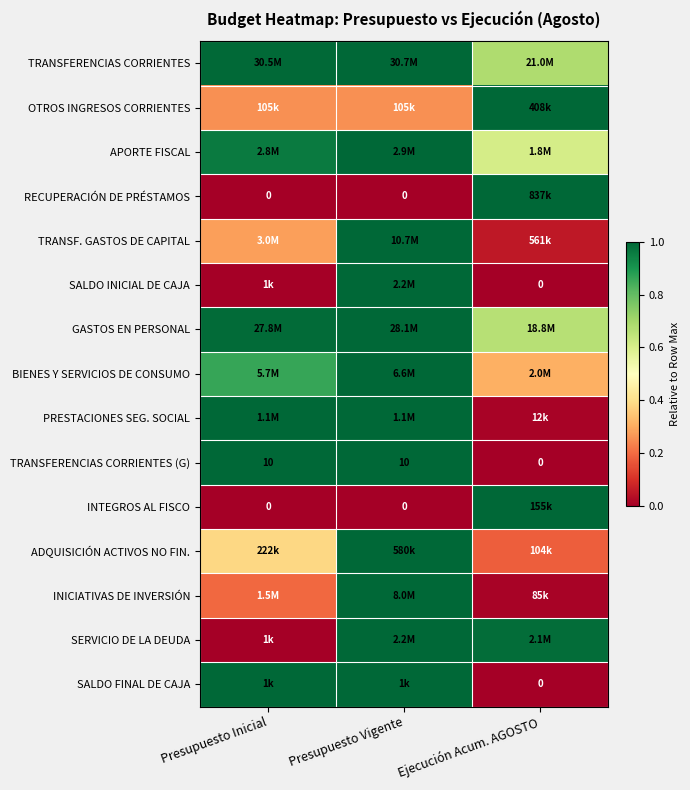

Which category has the lowest value in the TRANSFERENCIAS CORRIENTES (G) series?

Ejecución Acum. AGOSTO